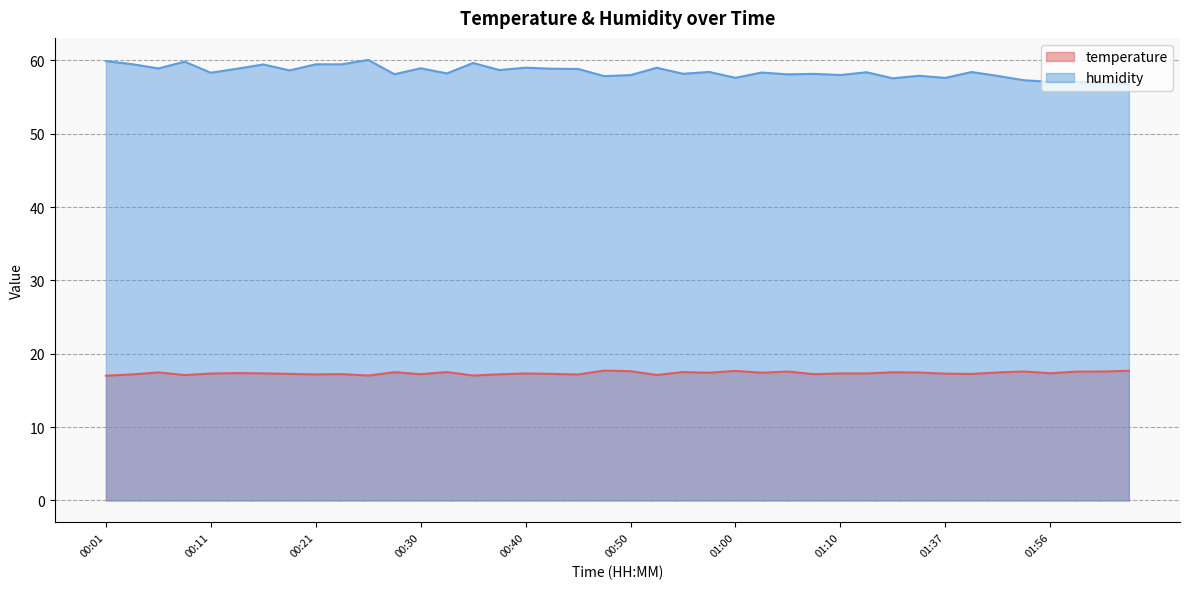

What is the value of the humidity point at the 9th from the left?

59.5